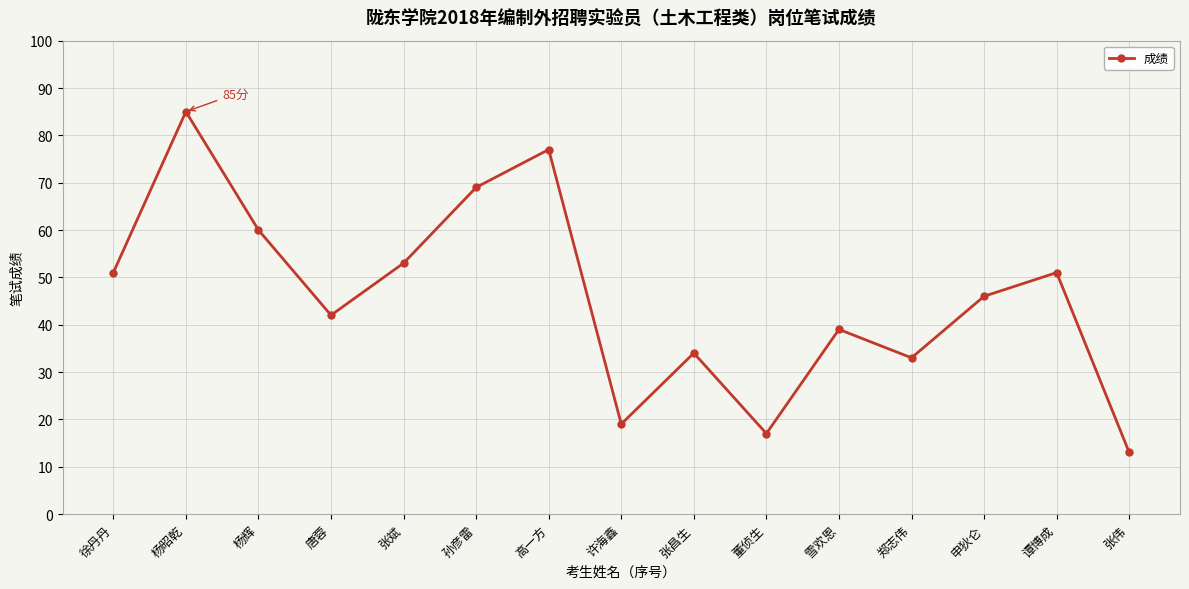

How many values are below 46?

7